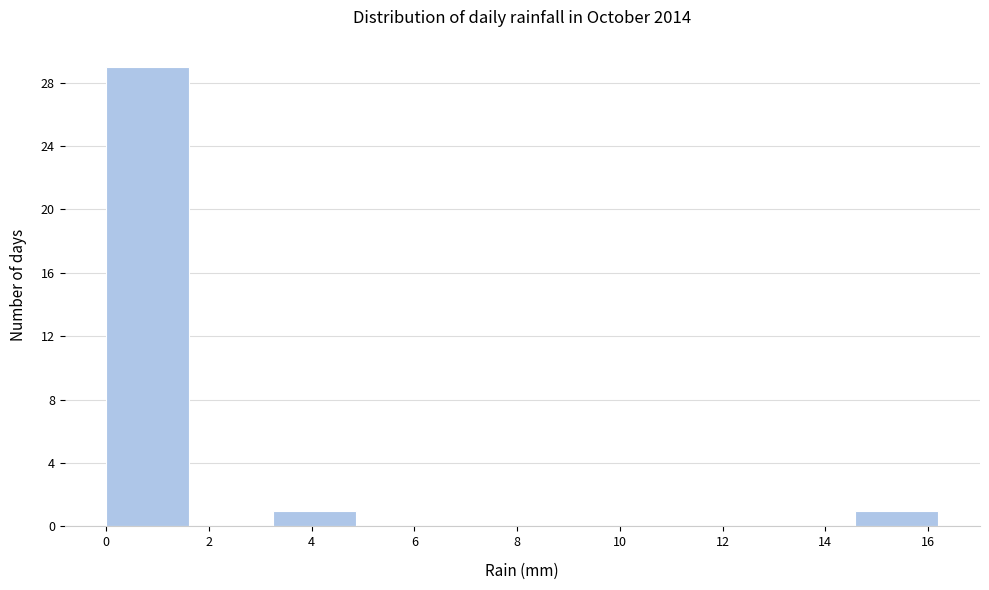

Over which range of the x-axis is the bar tallest?

0.00 to 1.62